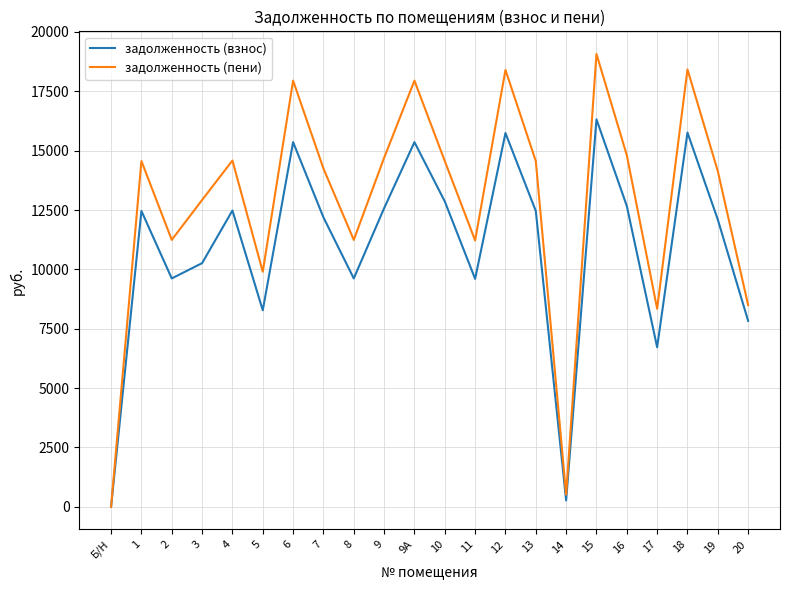

Is it true that задолженность (пени) equals 5384.1 at 11?

False